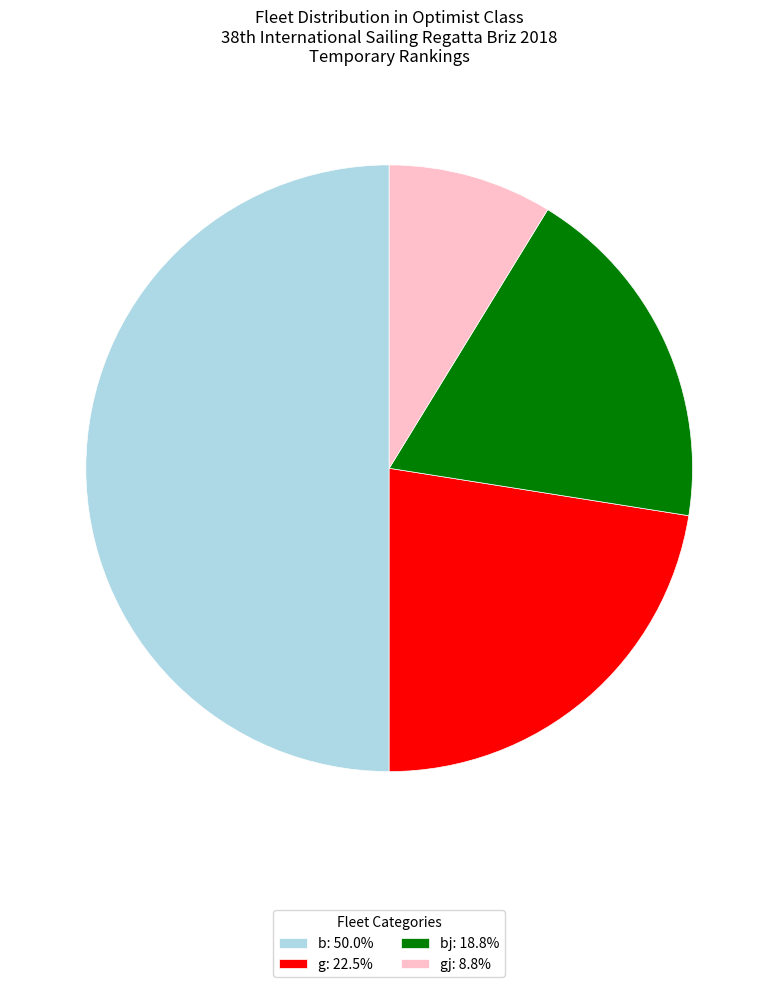

Does gj: 8.8% account for over 50% of the chart?

No